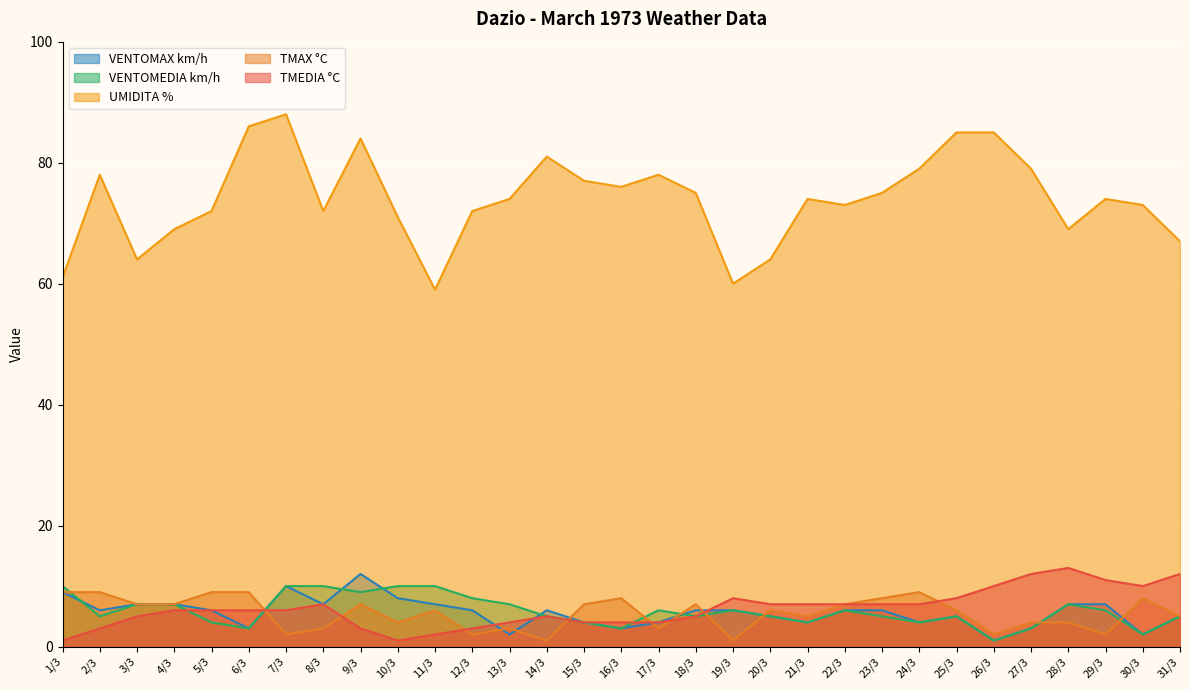

What is the label of the 6th point from the left?

6/3